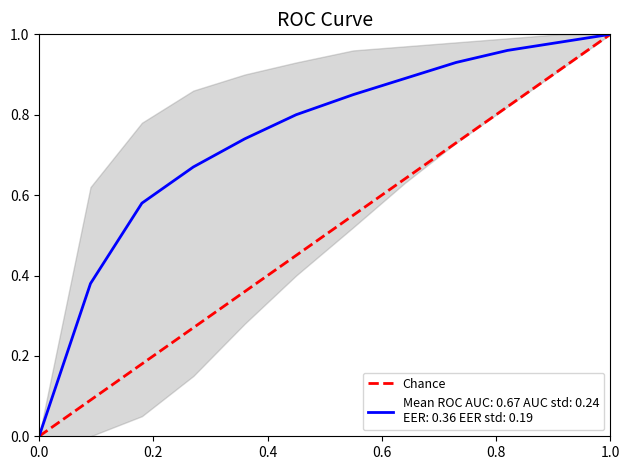

How many lines are shown in the chart?

2